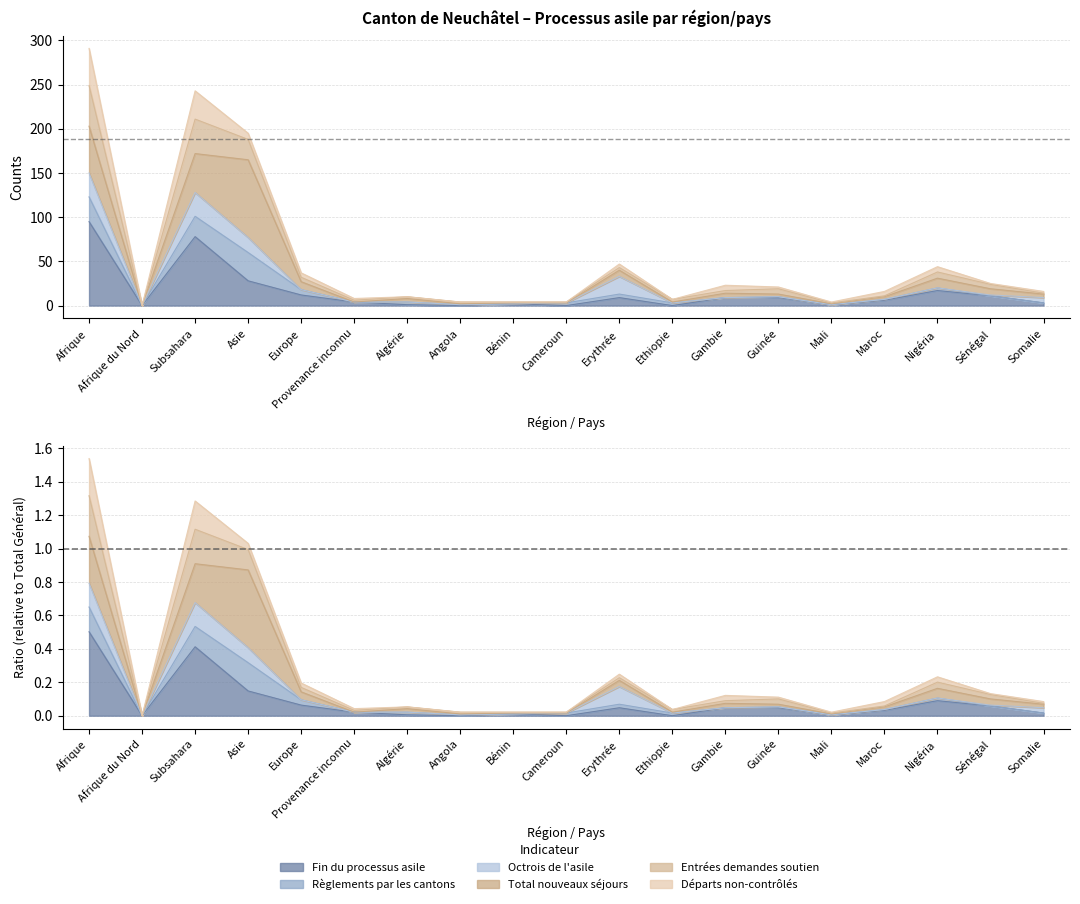

Which has a higher value, Afrique du Nord or Algérie?

Algérie